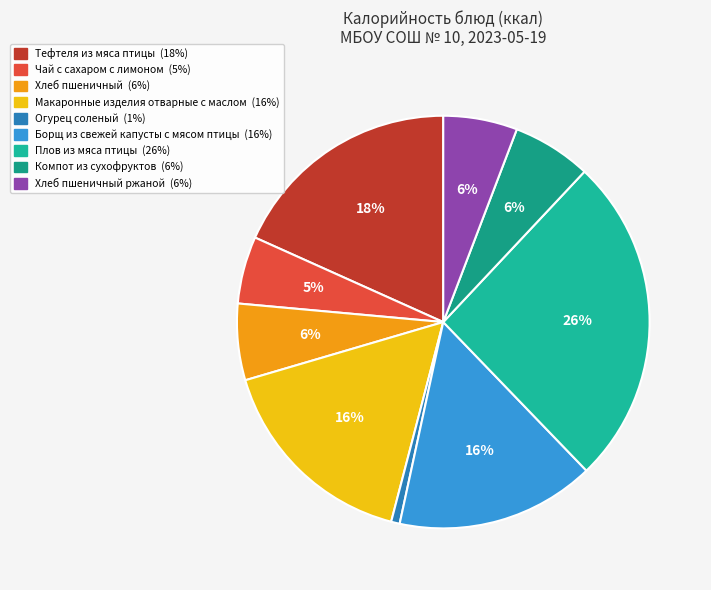

How many segments does this pie chart have?

9